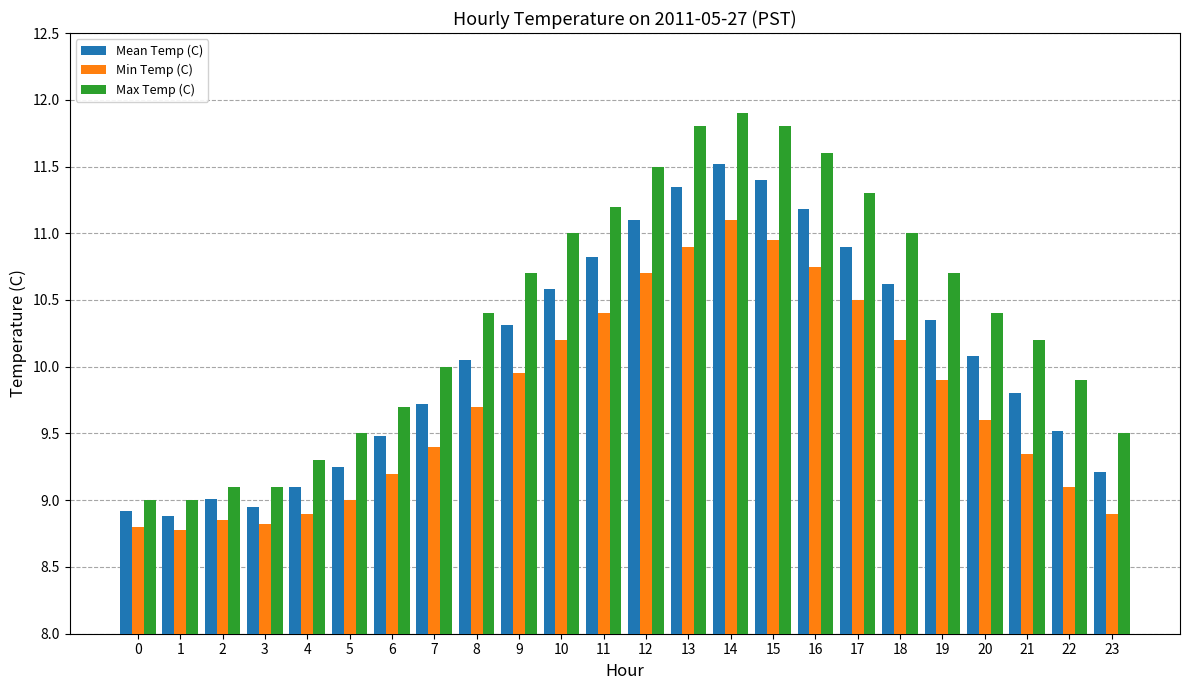

How many bars are there in each group?

3